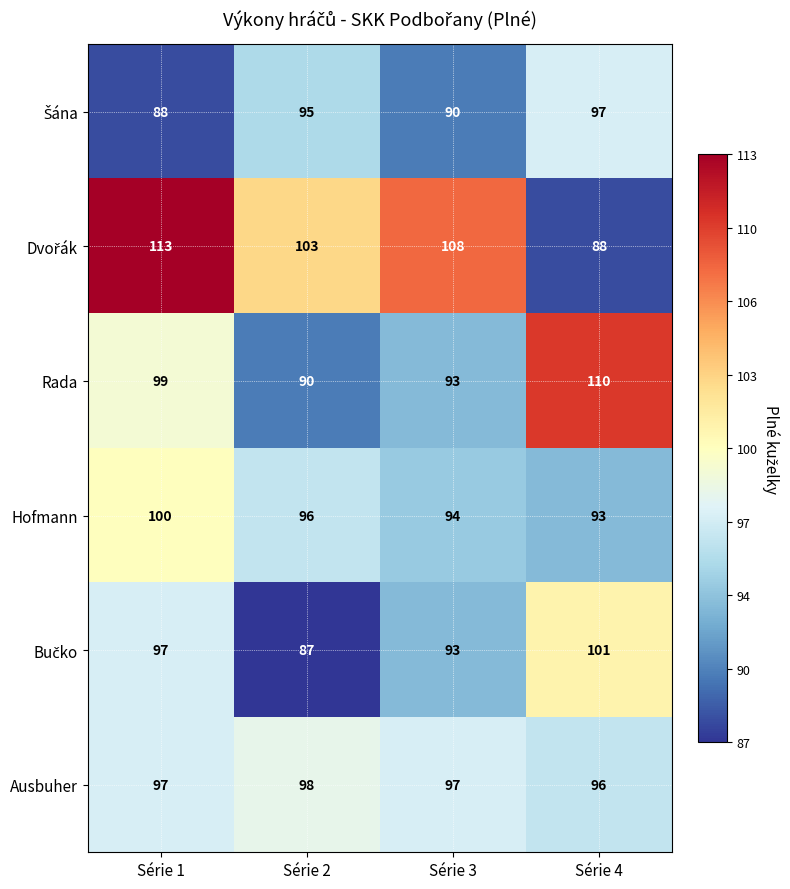

What is the difference between the second highest and second lowest values in the Rada series?

6